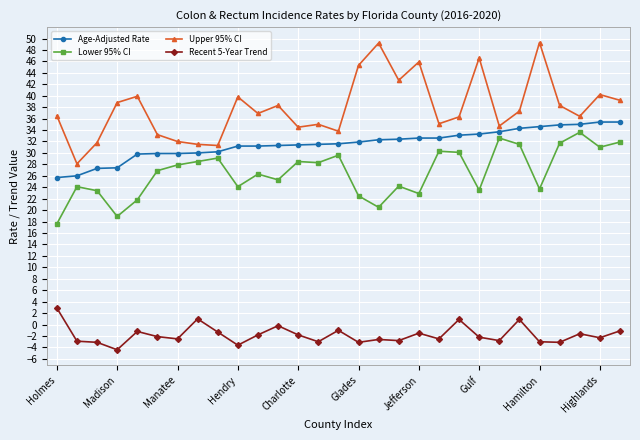

True or false: Lower 95% CI has more than 2 interior local peaks.

True